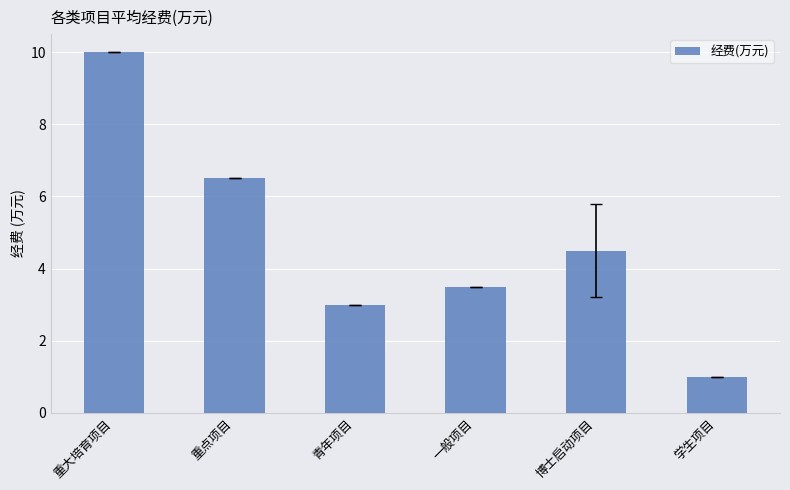

True or false: the data shows 1.0 at 学生项目.

True